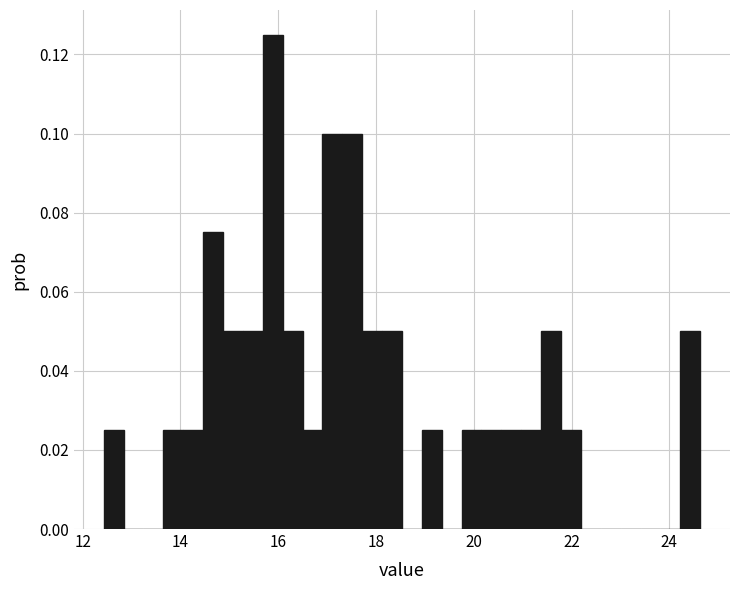

Around what value on the x-axis is the tallest bar? Give the approximate position of its centre, as read against the axis.

15.8